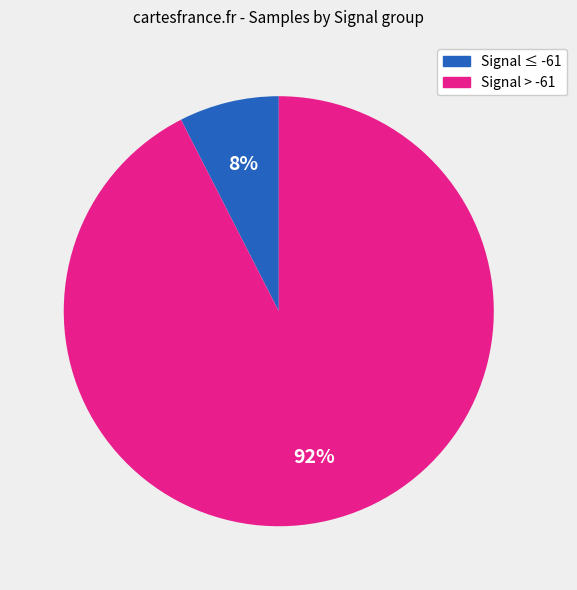

To the nearest percent, what is the average slice percentage?

50%